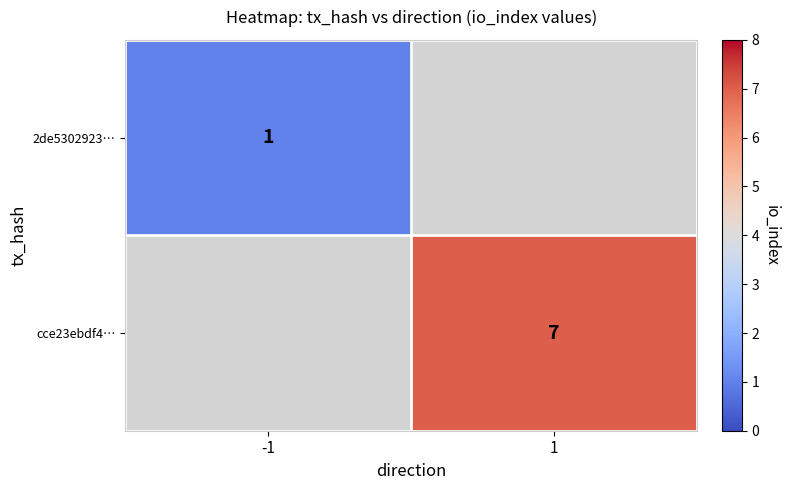

True or false: 2de5302923… has a value of 1 at -1.

True